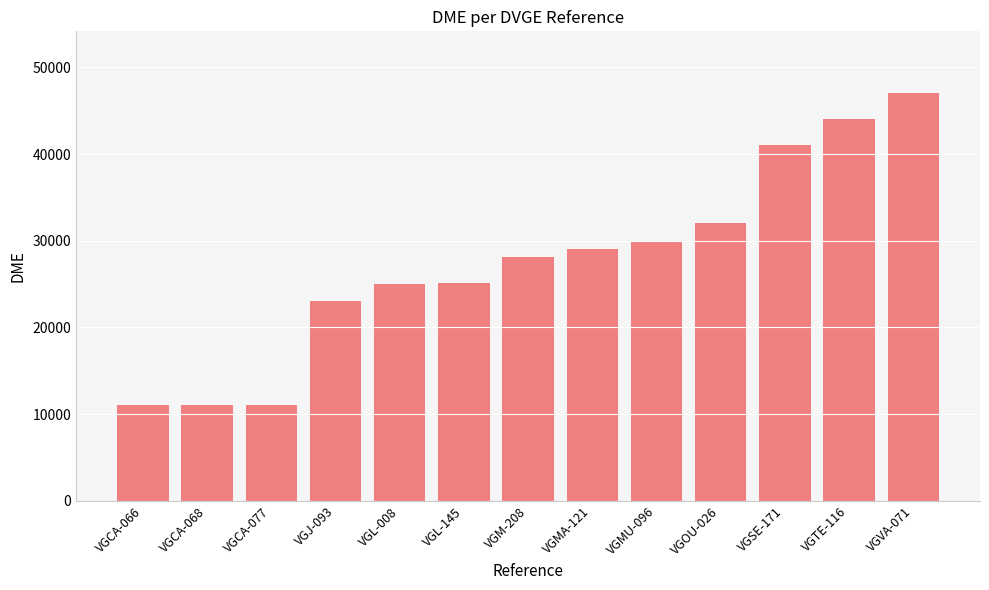

Are the bars grouped side by side (vs. stacked)?

No